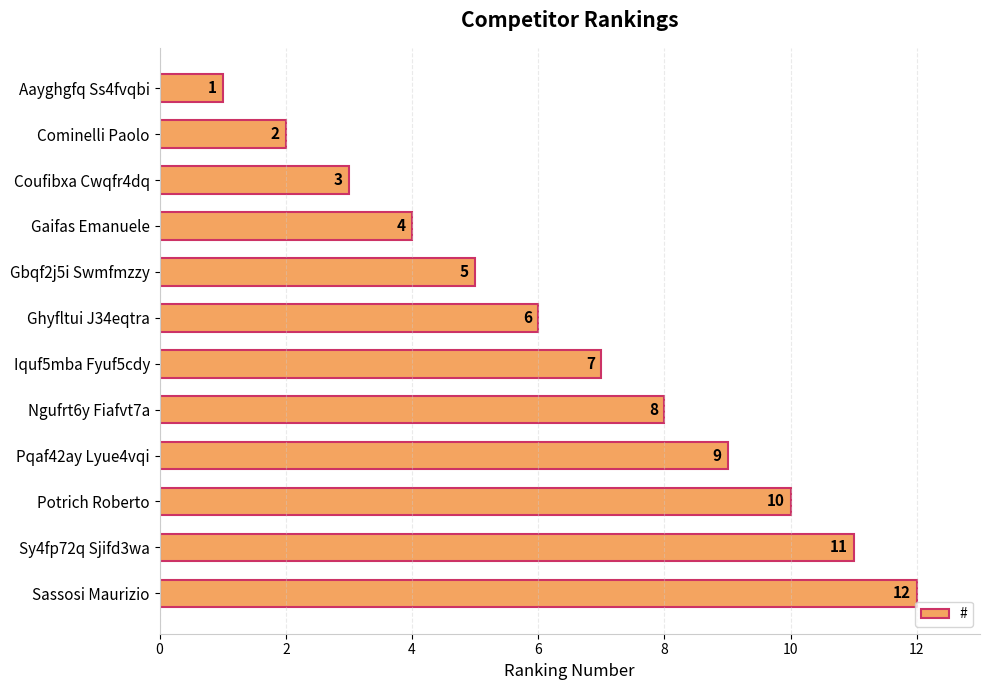

How many data points are less than 7?

6